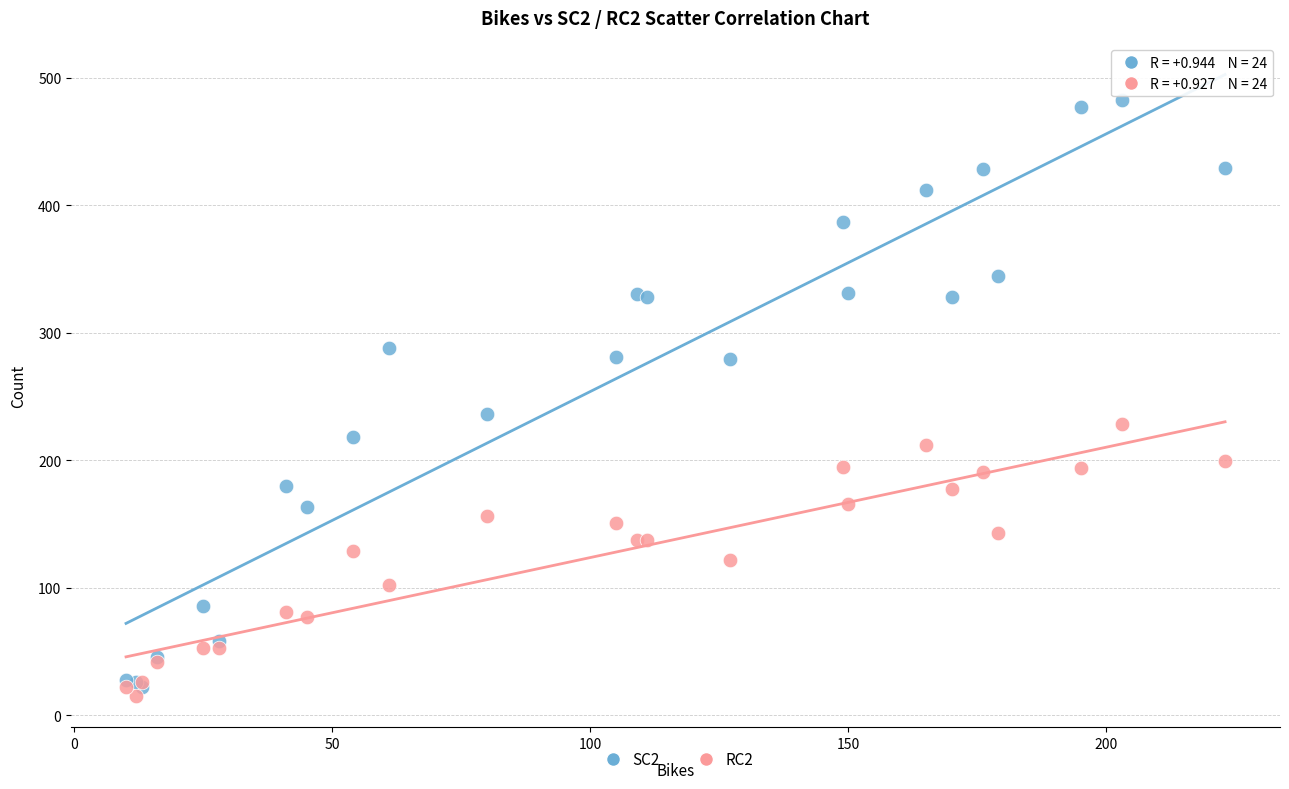

Which series contains the highest Y value?

SC2